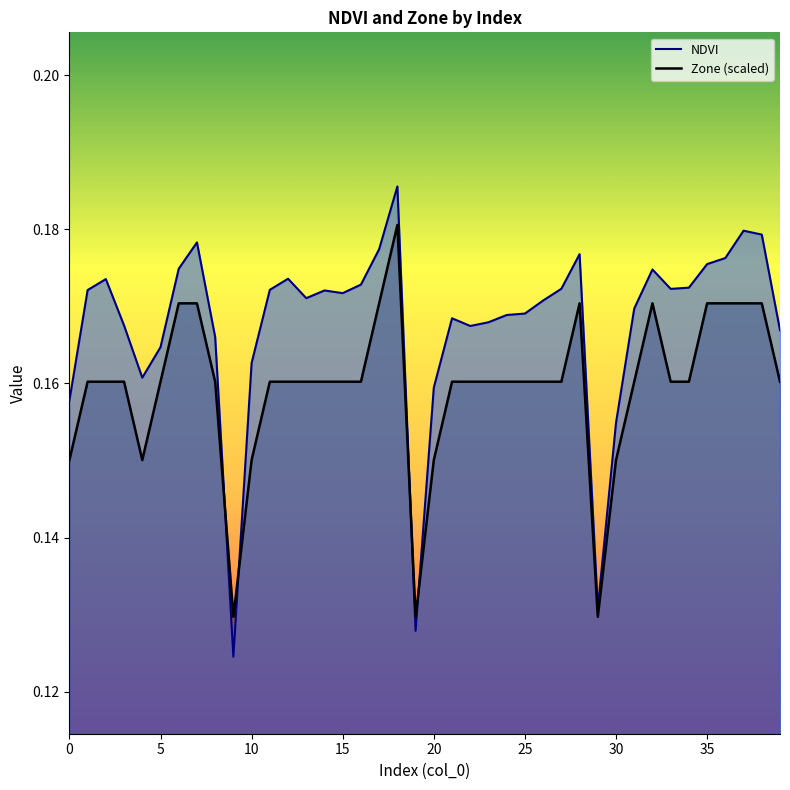

What is the total value across all series at 12?

0.3